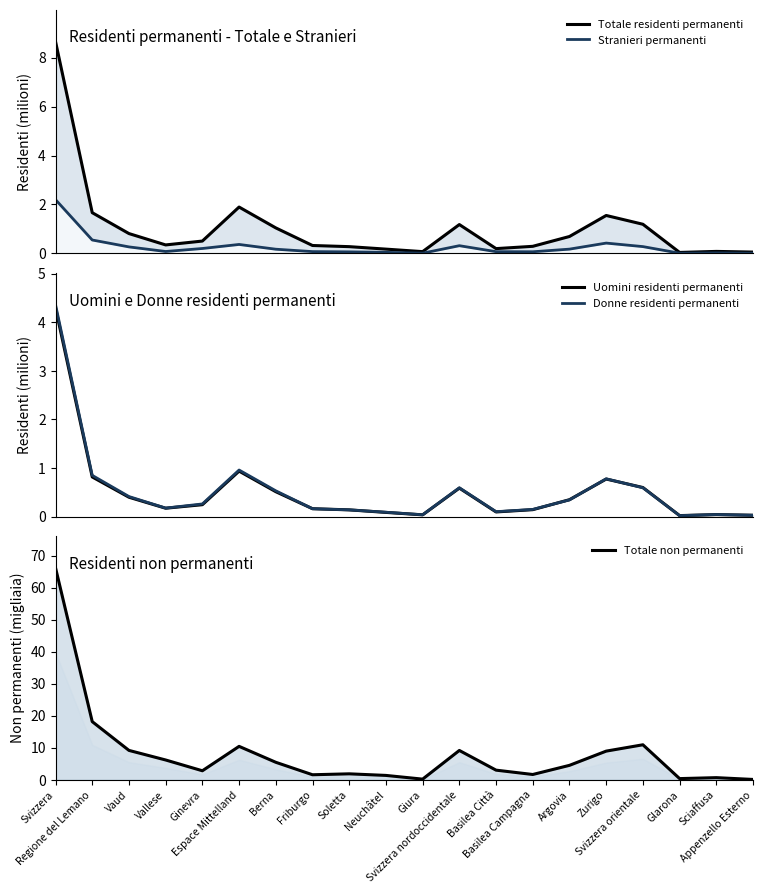

What is the difference between the maximum and minimum values in the Stranieri permanenti series?

2.2